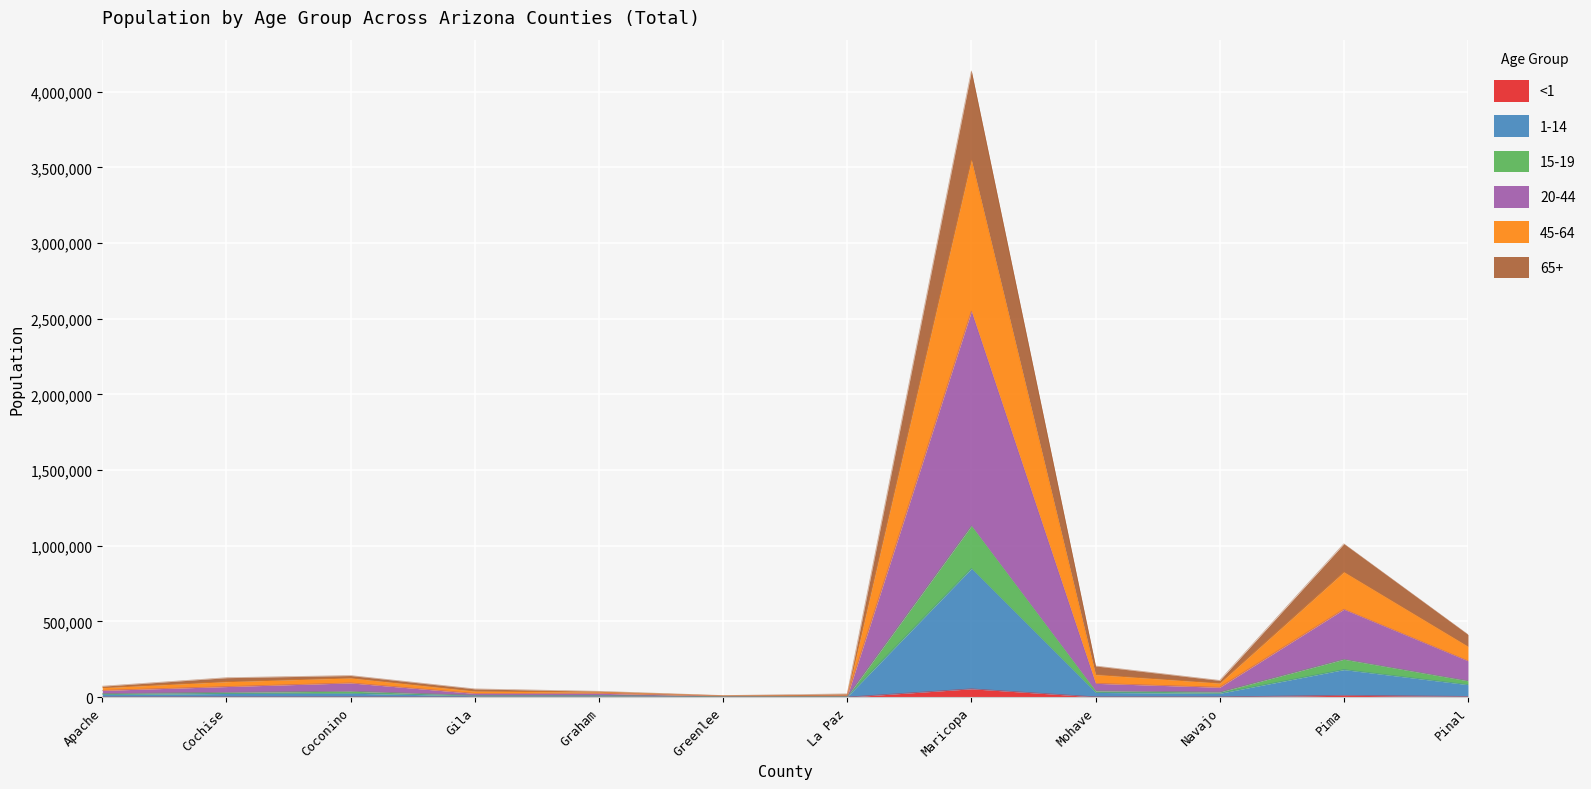

How many distinct data groups are displayed?

6